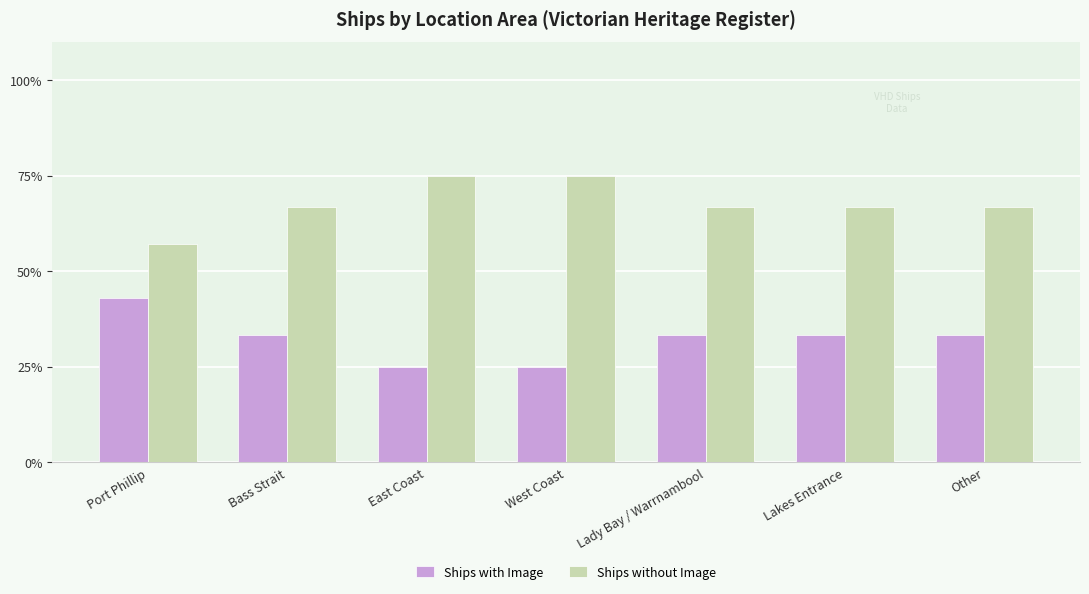

What is the total value across all series at West Coast?

100.0